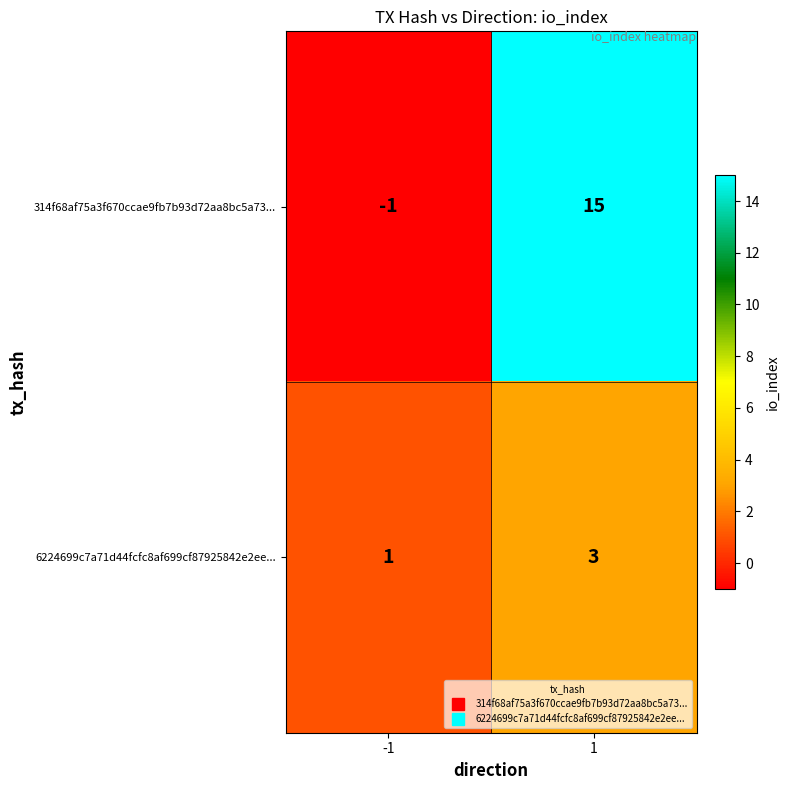

Which category has the lowest value across all series?

-1